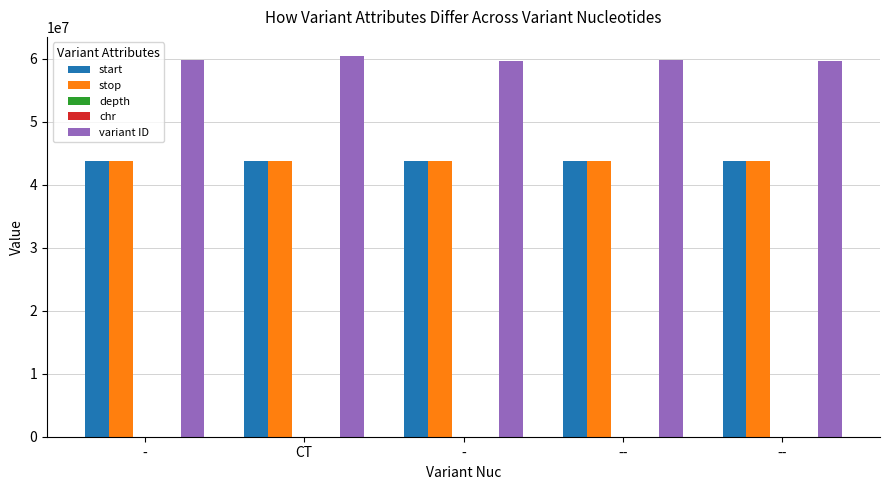

Does the chart contain stacked bars?

No